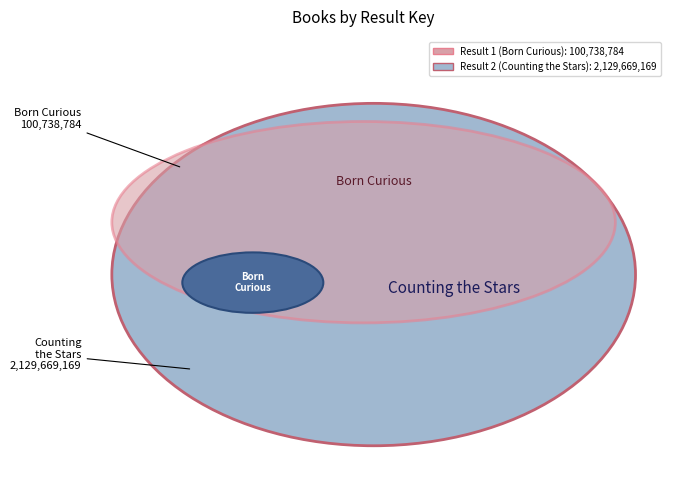

Which category accounts for the majority?

2